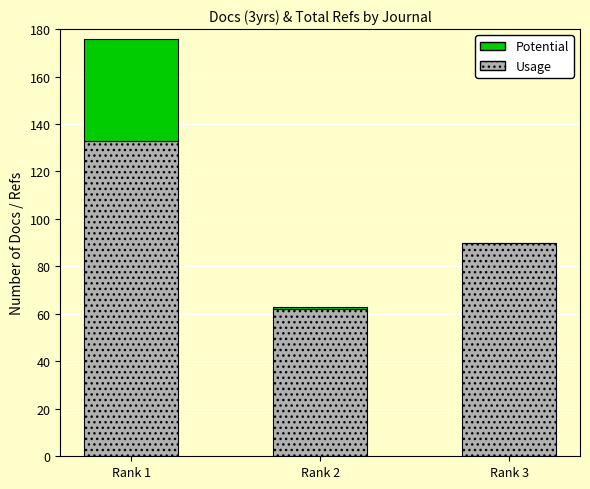

Reading left to right, transcribe the values for Usage.

Rank 1=133	Rank 2=62	Rank 3=90